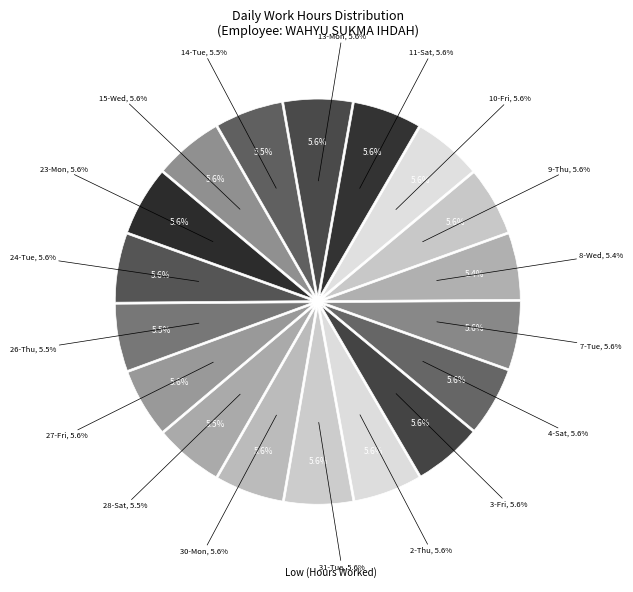

What percentage is NOT represented by 13-Mon?

94.4%